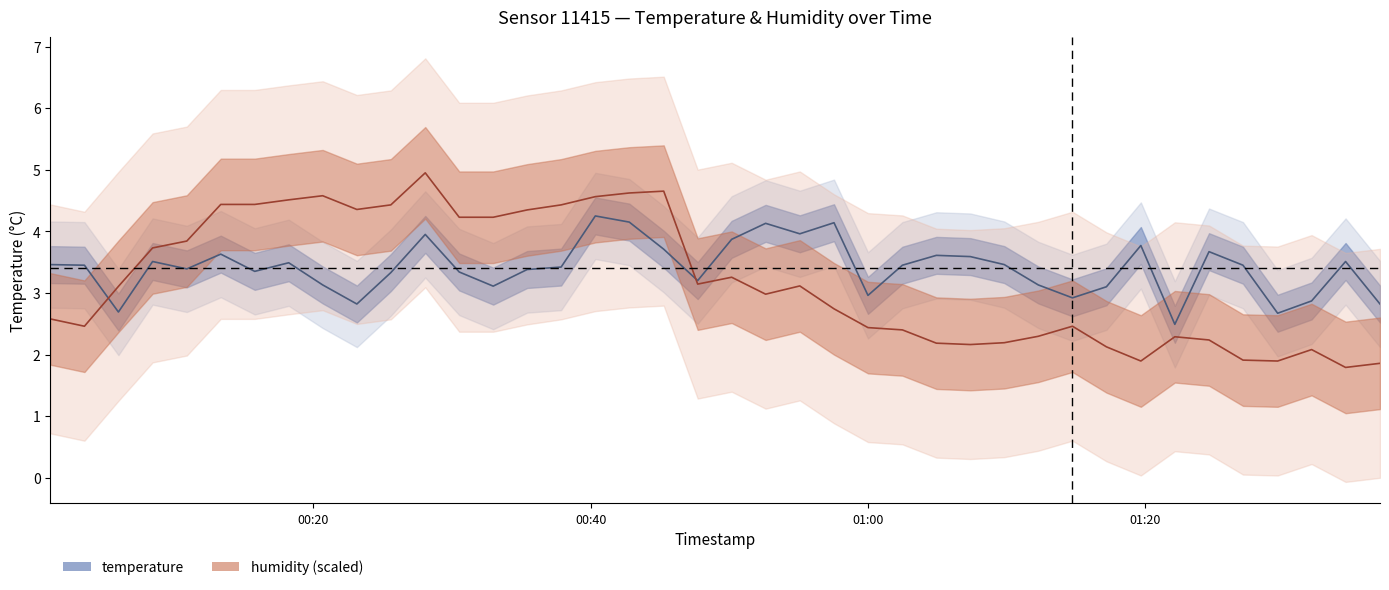

List the labels in order of temperature value, smallest first.

2023-12-20T01:22:08, 2023-12-20T01:29:33, 2023-12-20T00:05:56, 2023-12-20T00:23:08, 2023-12-20T01:36:56, 2023-12-20T01:32:00, 2023-12-20T01:14:45, 2023-12-20T01:00:00, 2023-12-20T01:17:12, 2023-12-20T00:32:58, 2023-12-20T00:20:40, 2023-12-20T01:12:17, 2023-12-20T00:47:43, 2023-12-20T00:25:35, 2023-12-20T00:30:31, 2023-12-20T00:15:46, 2023-12-20T00:35:25, 2023-12-20T00:10:52, 2023-12-20T00:37:52, 2023-12-20T00:03:29, 2023-12-20T01:02:29, 2023-12-20T01:27:03, 2023-12-20T00:01:01, 2023-12-20T01:09:50, 2023-12-20T00:18:13, 2023-12-20T00:08:24, 2023-12-20T01:34:27, 2023-12-20T01:07:23, 2023-12-20T01:04:56, 2023-12-20T00:13:19, 2023-12-20T01:24:36, 2023-12-20T00:45:16, 2023-12-20T01:19:41, 2023-12-20T00:50:10, 2023-12-20T00:28:04, 2023-12-20T00:55:05, 2023-12-20T00:52:37, 2023-12-20T00:57:33, 2023-12-20T00:42:47, 2023-12-20T00:40:20